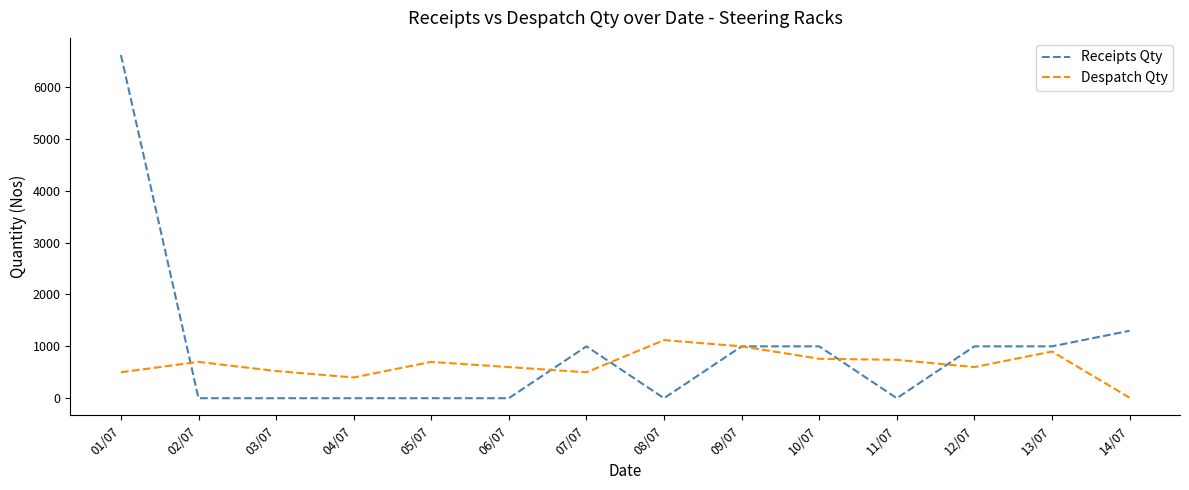

What are all the series names shown in the legend?

Receipts Qty, Despatch Qty